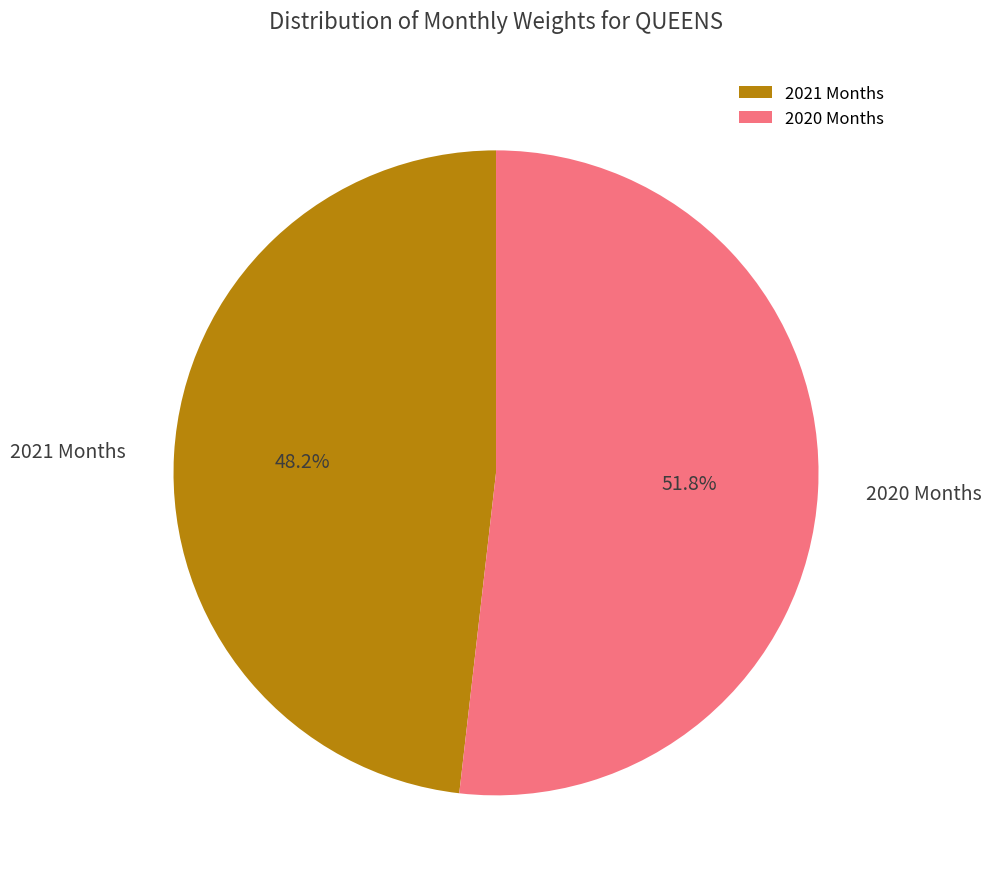

How many segments does this pie chart have?

2